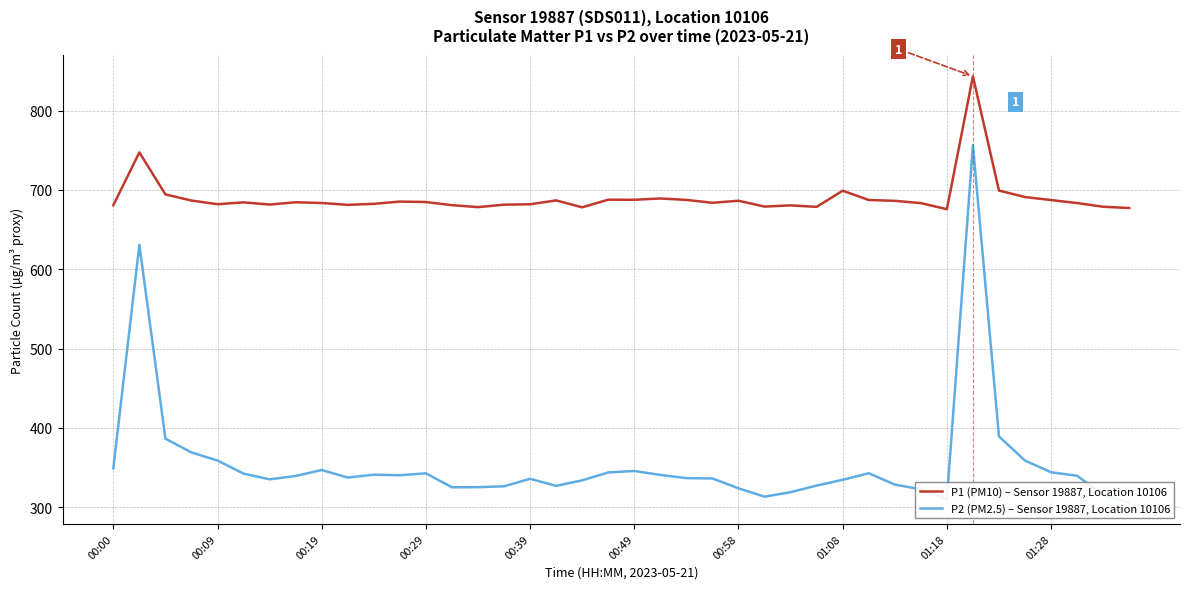

How many interior local peaks does the P2 (PM2.5) – Sensor 19887, Location 10106 series have?

8